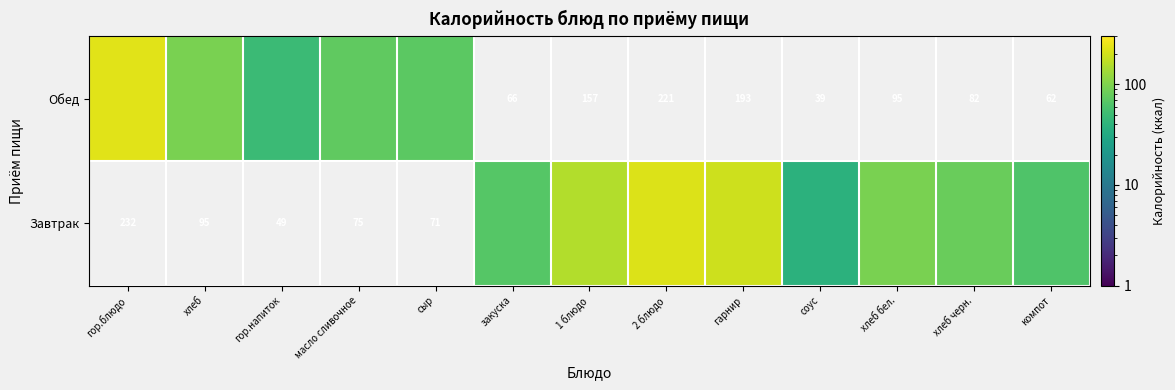

List the series in order of their peak value, highest first.

Обед, Завтрак